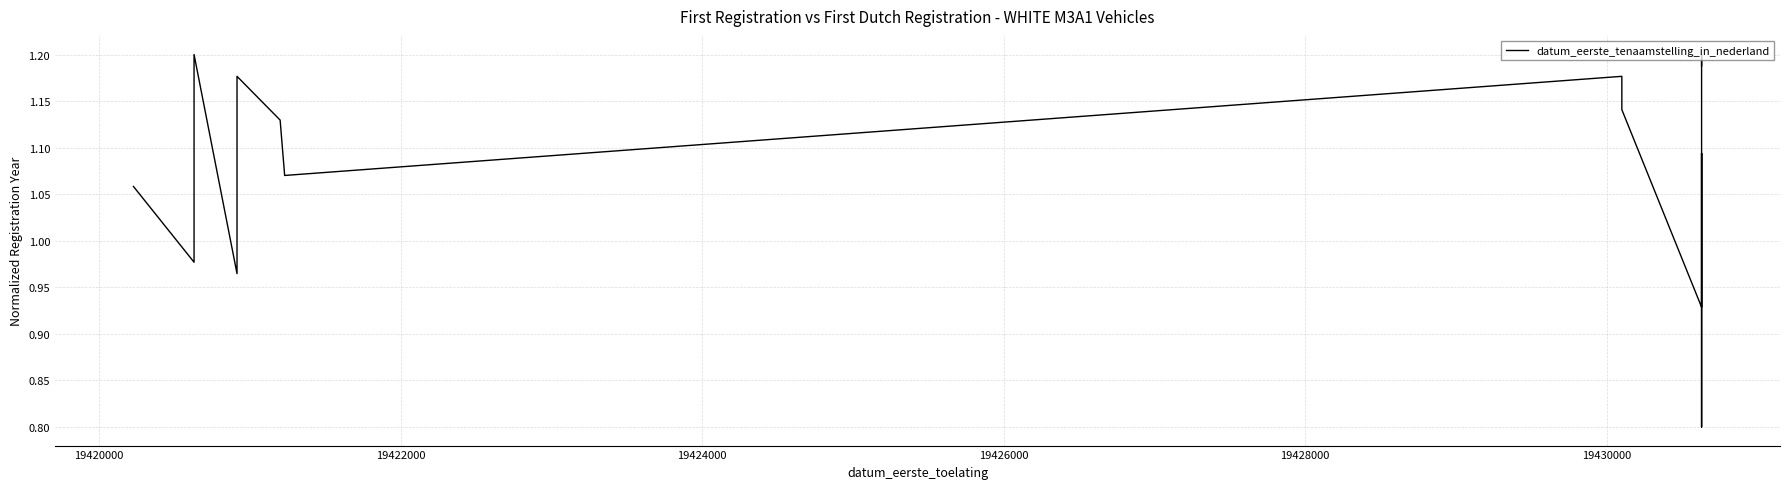

How many interior local valleys (lower than both neighbors) does the data have?

5